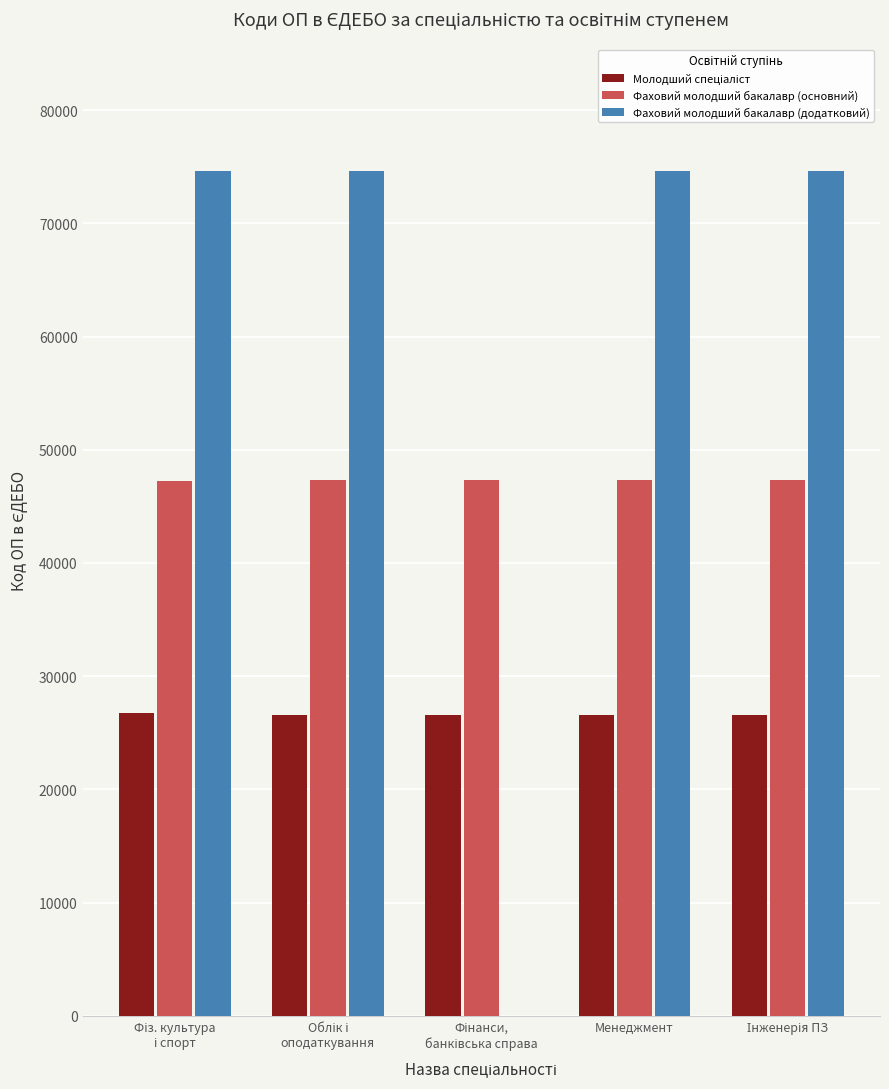

What value does the Фаховий молодший бакалавр (основний) series have at Менеджмент?

47344